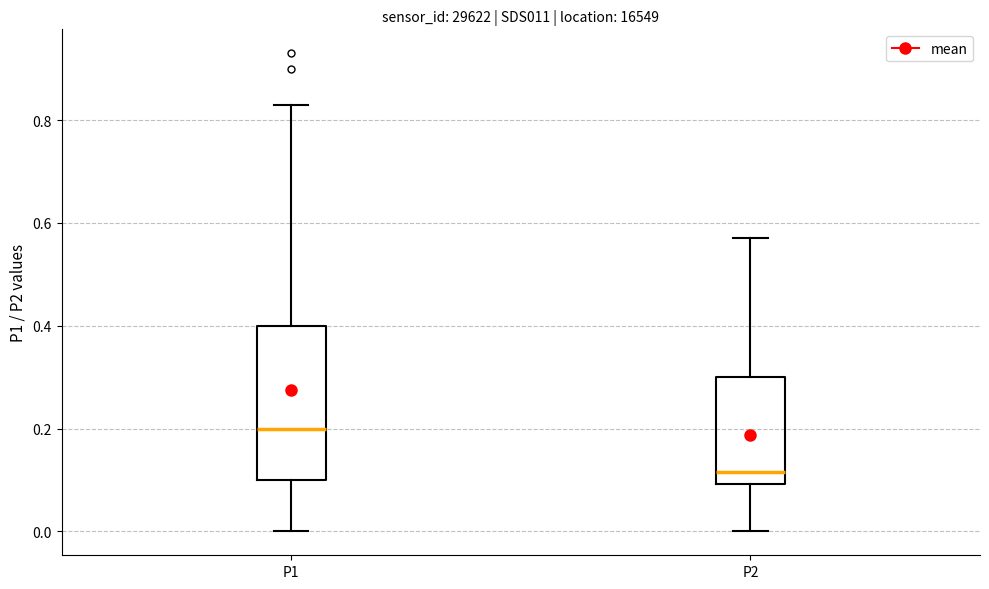

Which box has the lowest median line?

P2